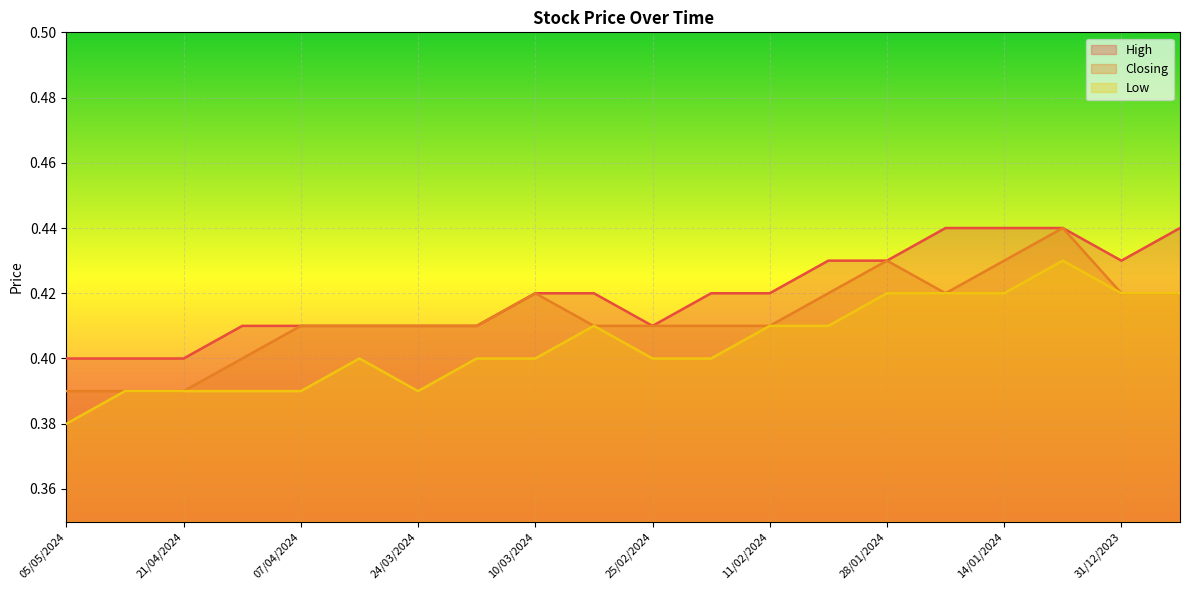

At which category does Closing reach its first local valley?

21/01/2024